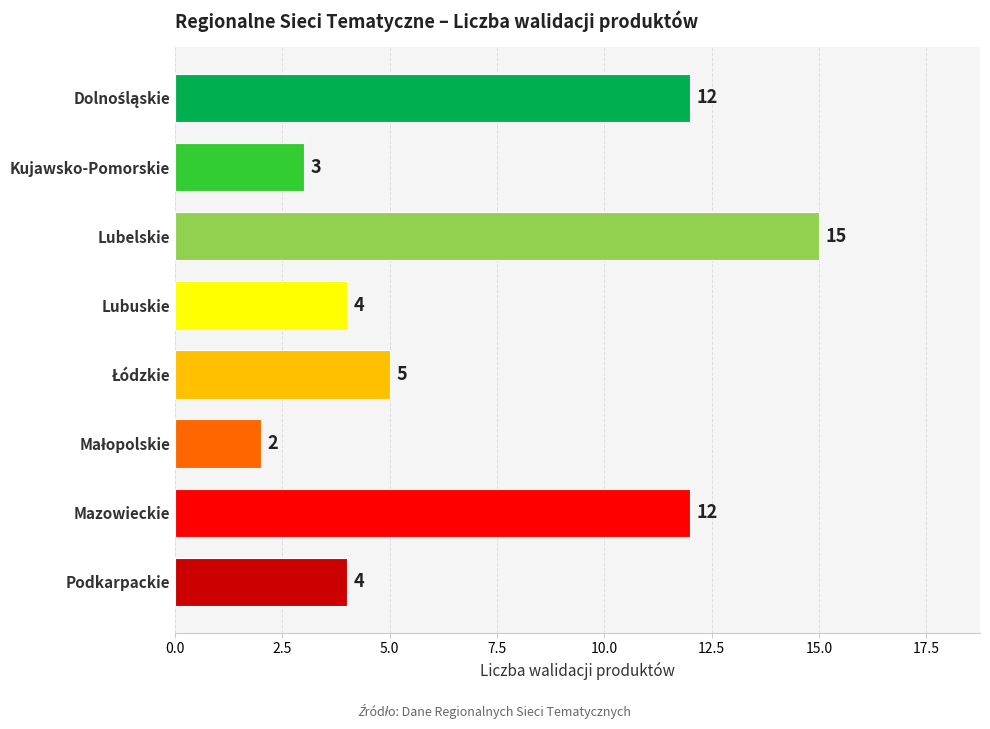

How many bars are there in total?

8